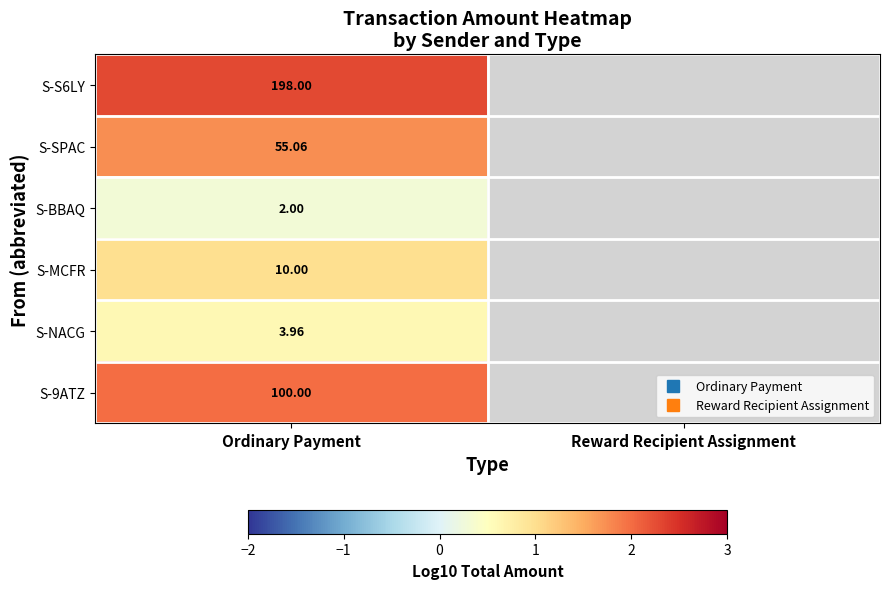

The S-9ATZ series shows 2.0 at Ordinary Payment. True or false?

True